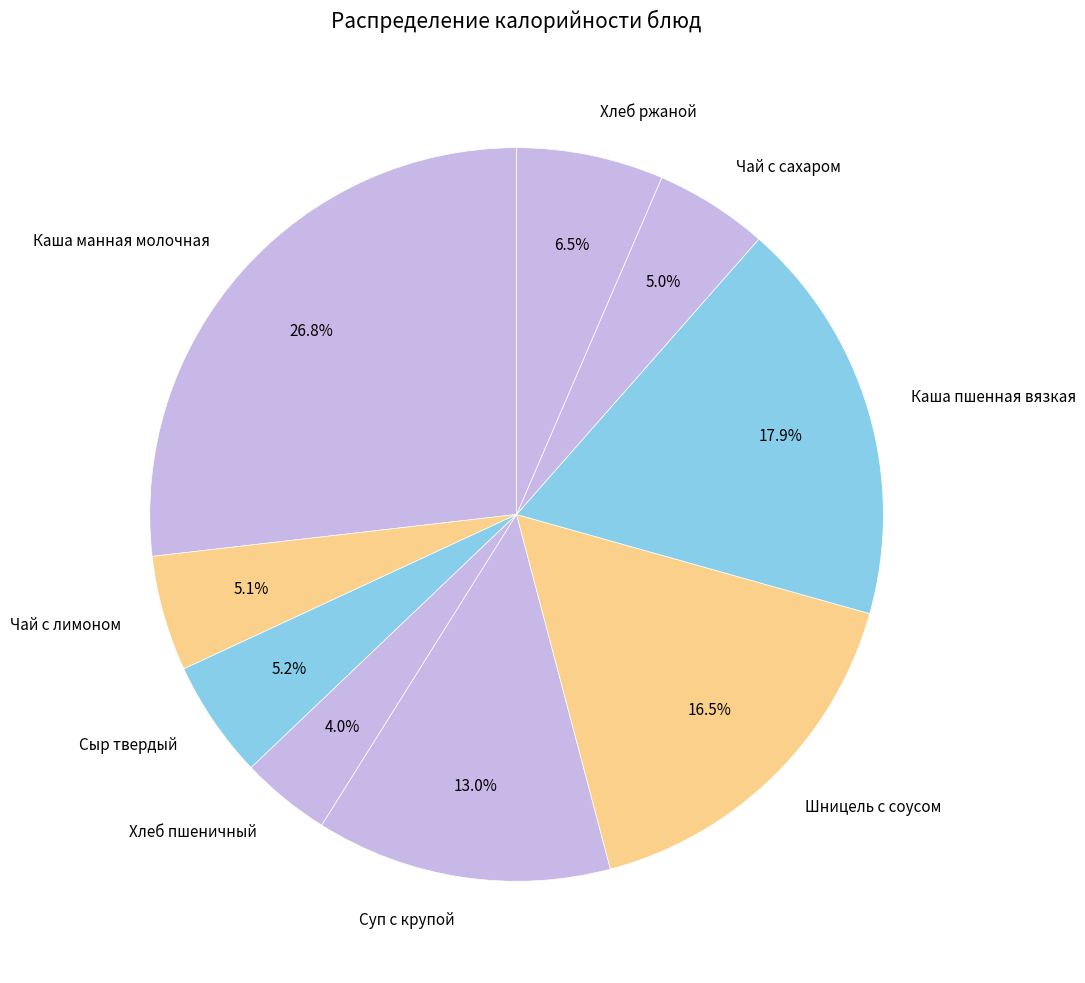

To the nearest percent, what is the average slice percentage?

11%